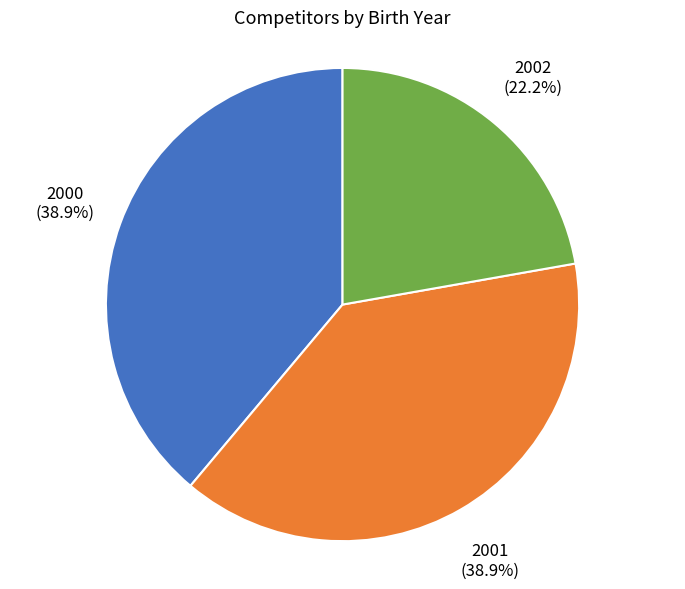

Does any single category account for the majority?

No